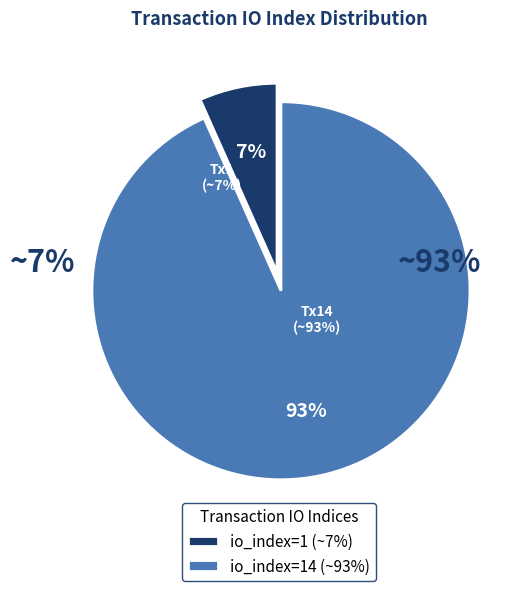

To the nearest percent, what is the difference between the io_index=1 and io_index=14 slice percentages?

87%